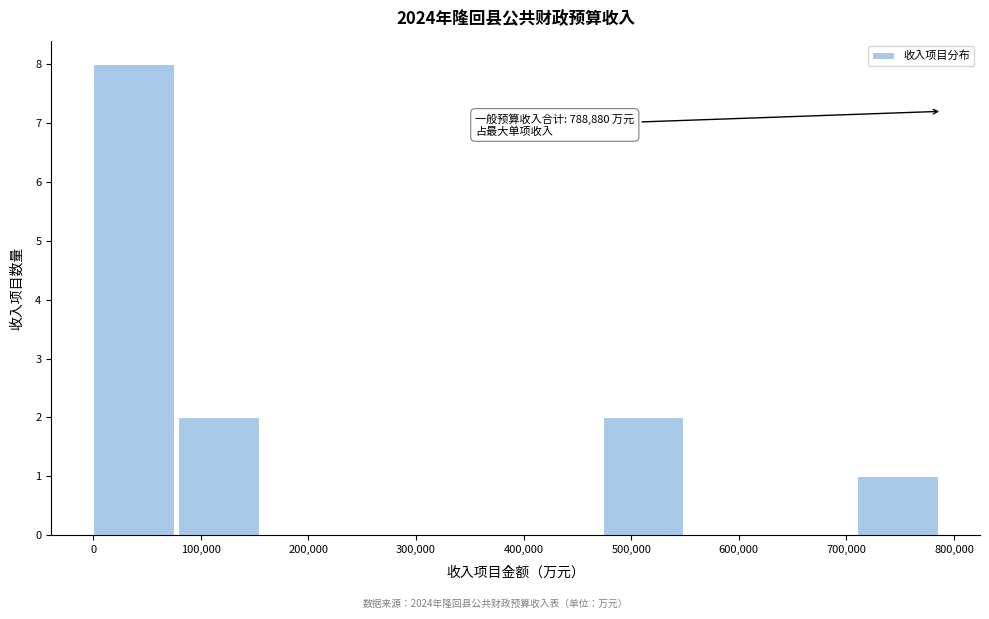

Which range on the x-axis has the tallest bar?

0 to 80000